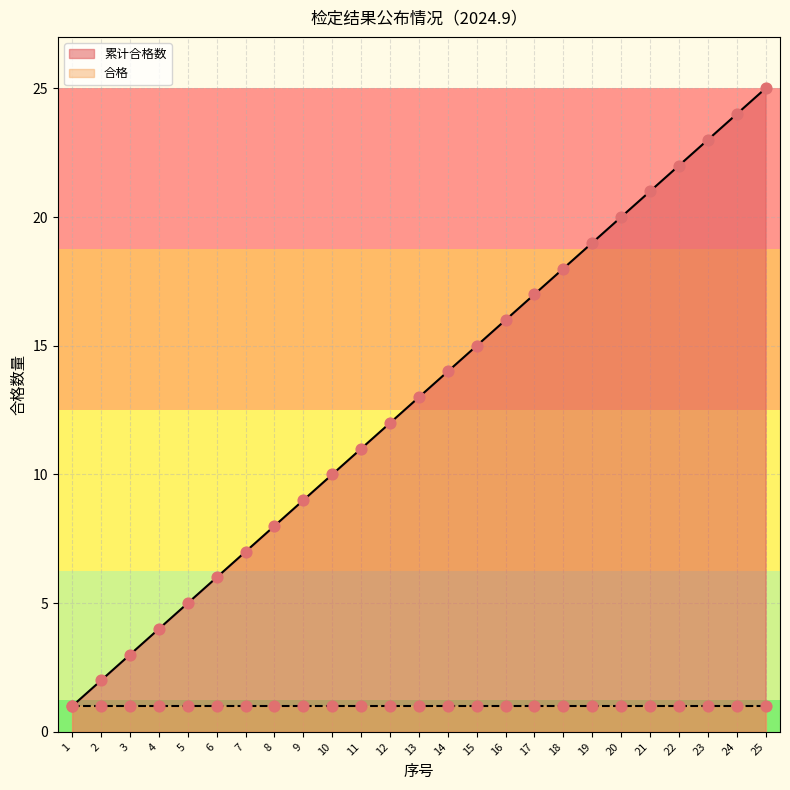

What is the change in value from 2 to 6?

+4